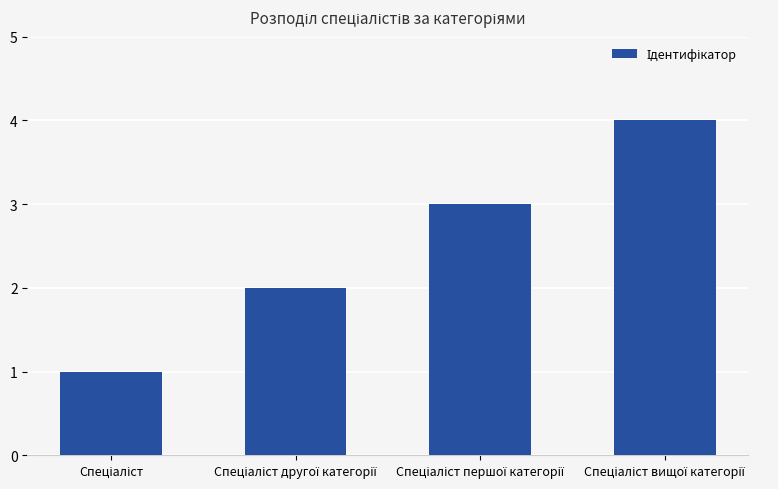

What is the greatest value displayed?

4